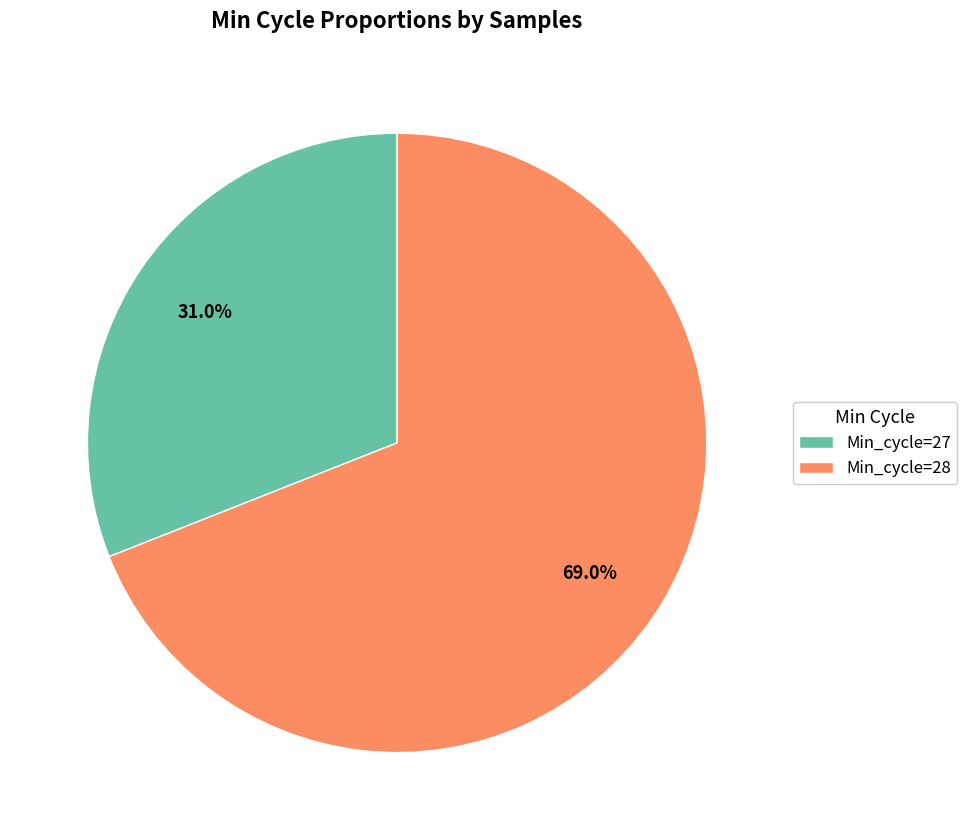

Count the number of slices in the pie.

2